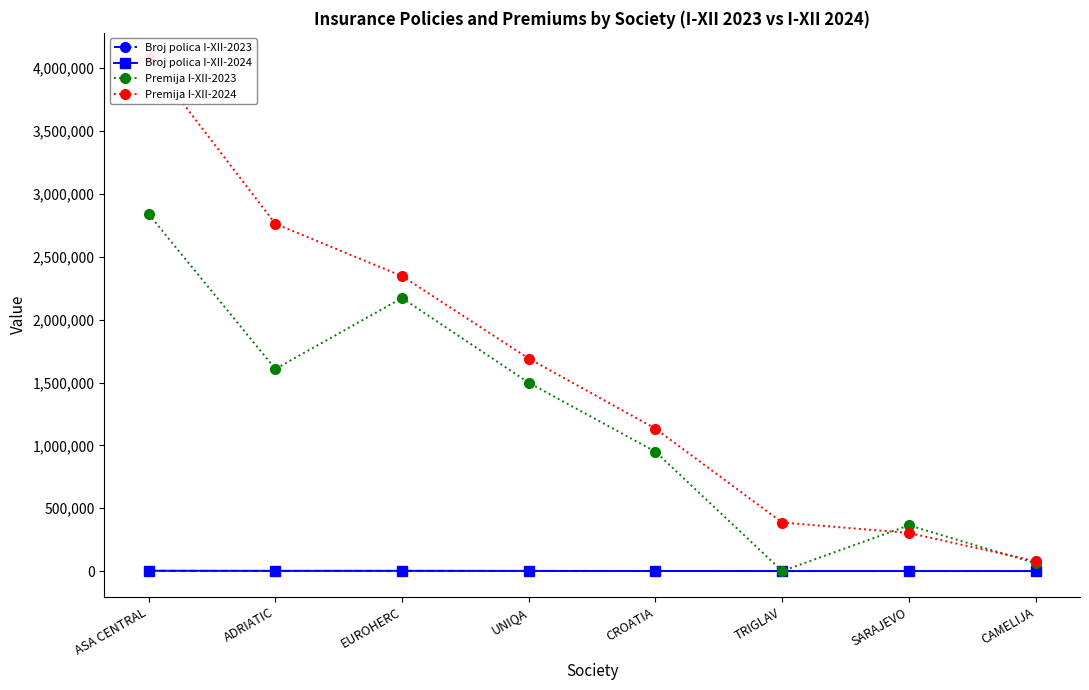

How many data points in Premija I-XII-2023 are less than 1498077?

4